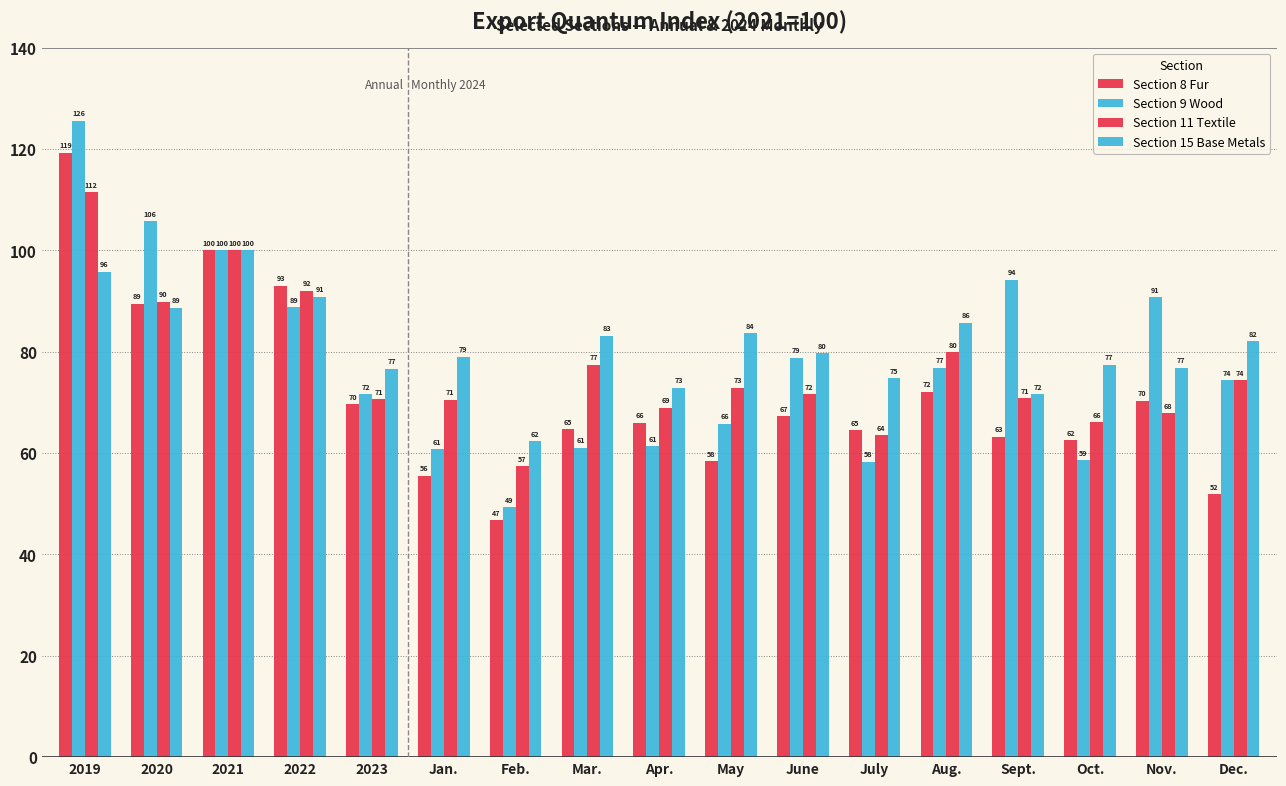

How many series are shown in this chart?

4